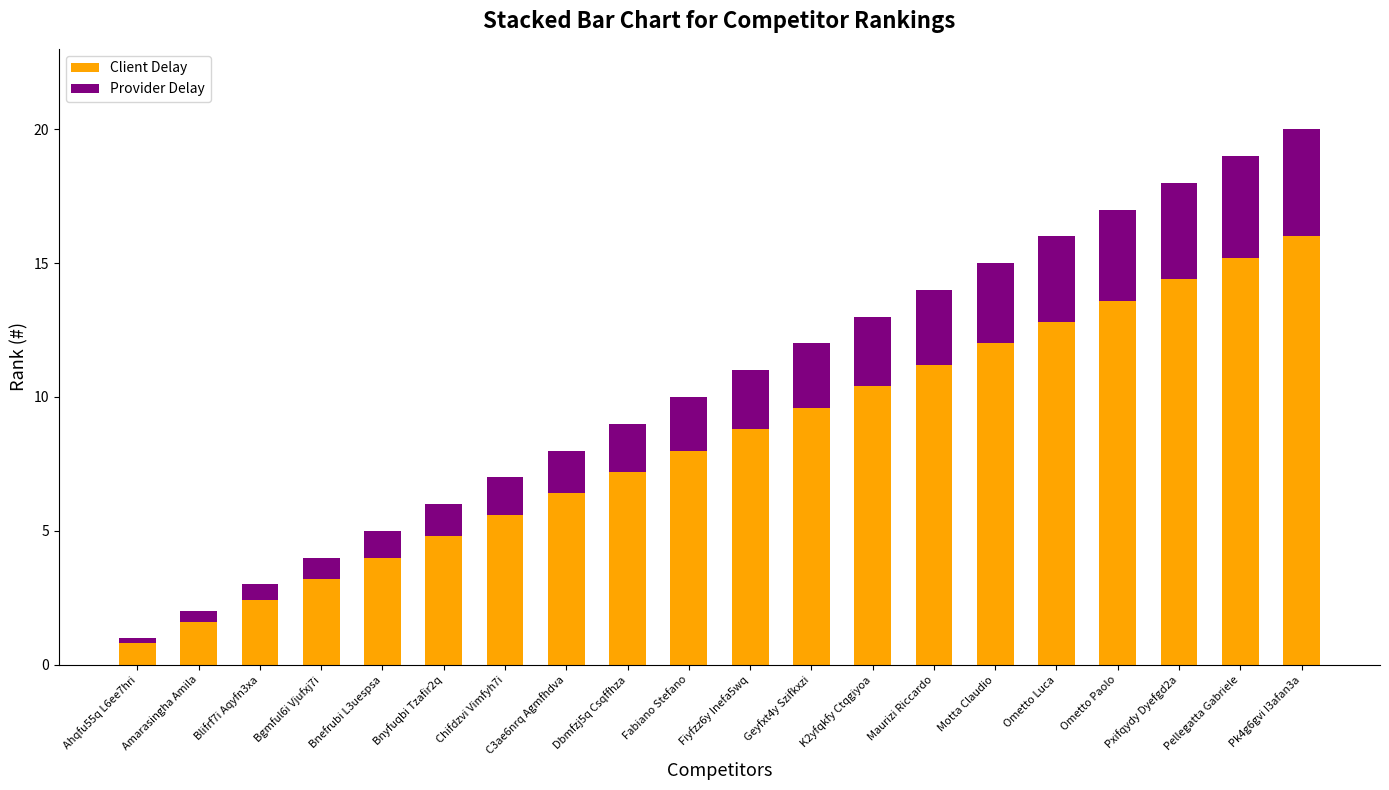

The Client Delay series shows 8.8 at Fiyfzz6y Inefa5wq. True or false?

True